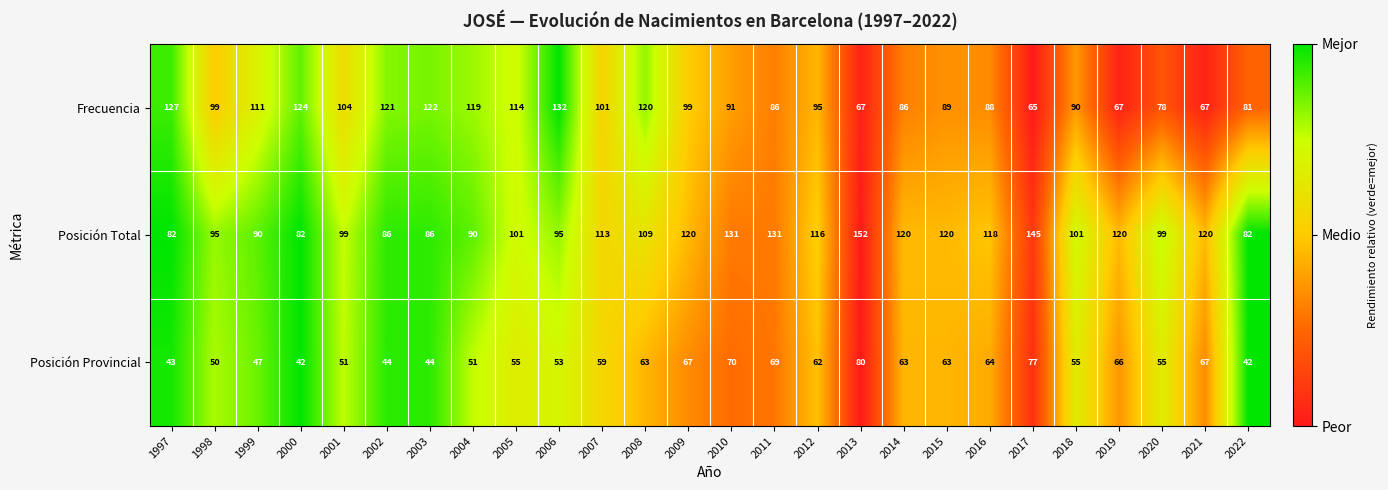

Which series has the widest spread of values?

Posición Total